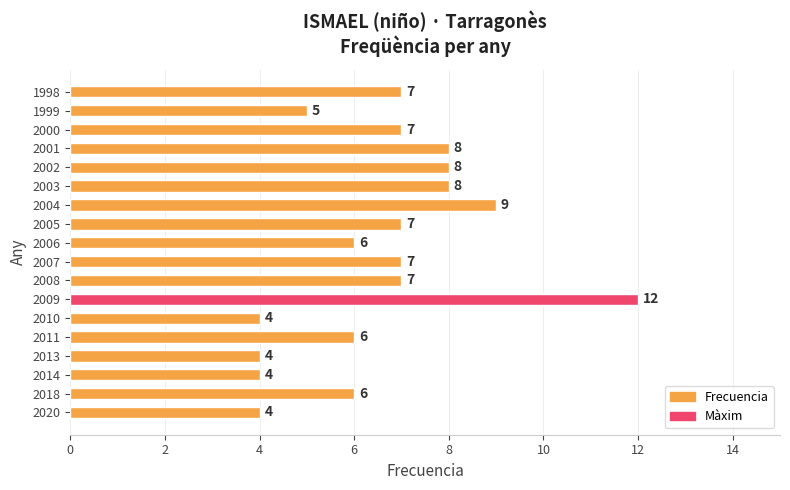

Which has a higher value, 2002 or 2011?

2002